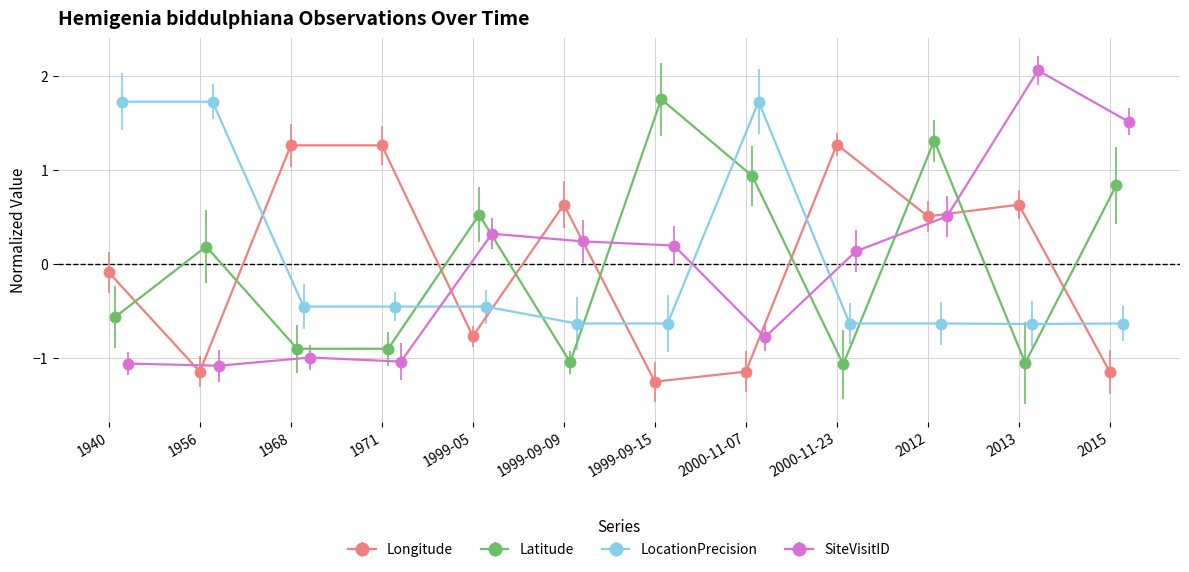

What is the value of the Latitude point at the 2nd from the left?

0.2